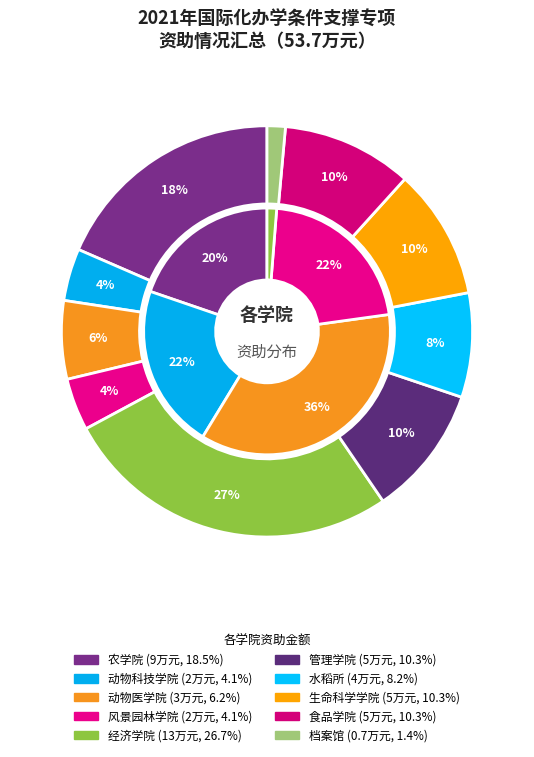

Which has a higher value, 农学院 or 管理学院?

农学院